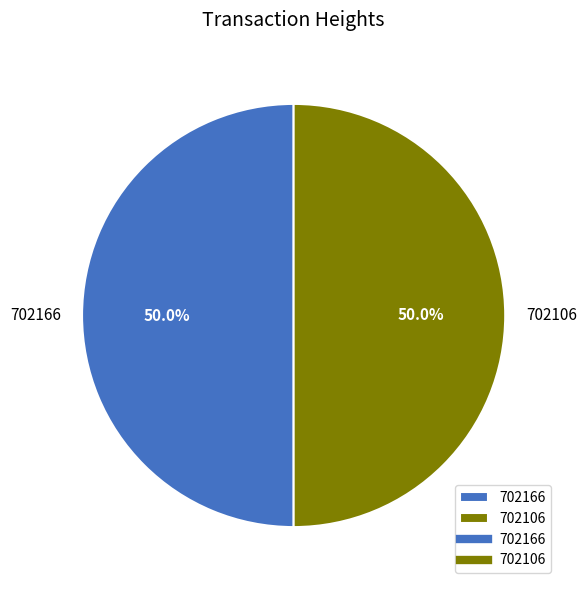

To the nearest percent, what is the average slice percentage?

50%